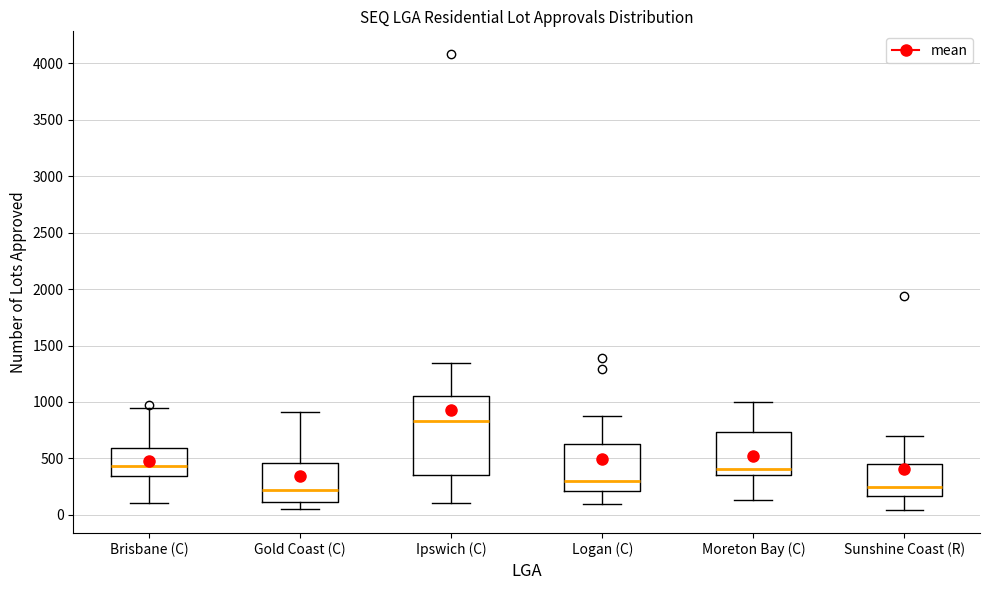

Comparing the boxes themselves (not the whiskers), which one is the tallest?

Ipswich (C)